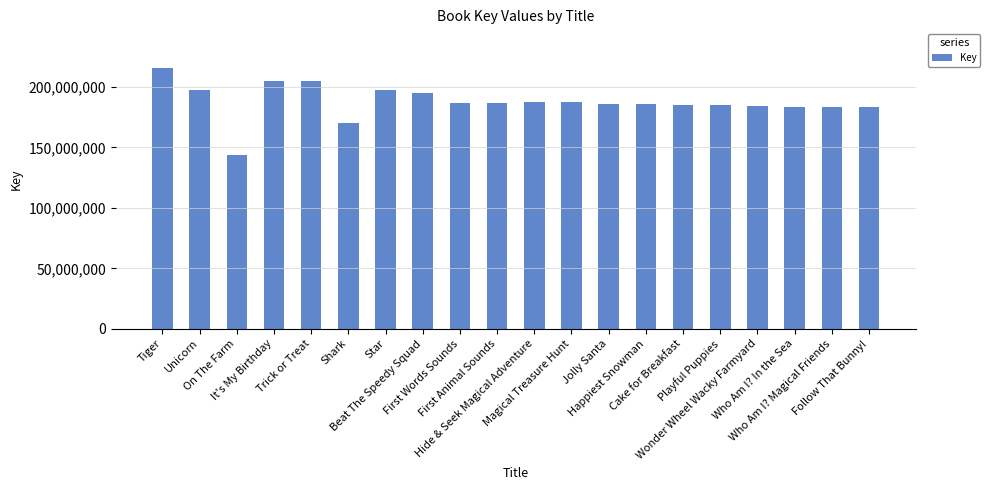

What is the difference between the values at Follow That Bunny! and Trick or Treat?

22123181